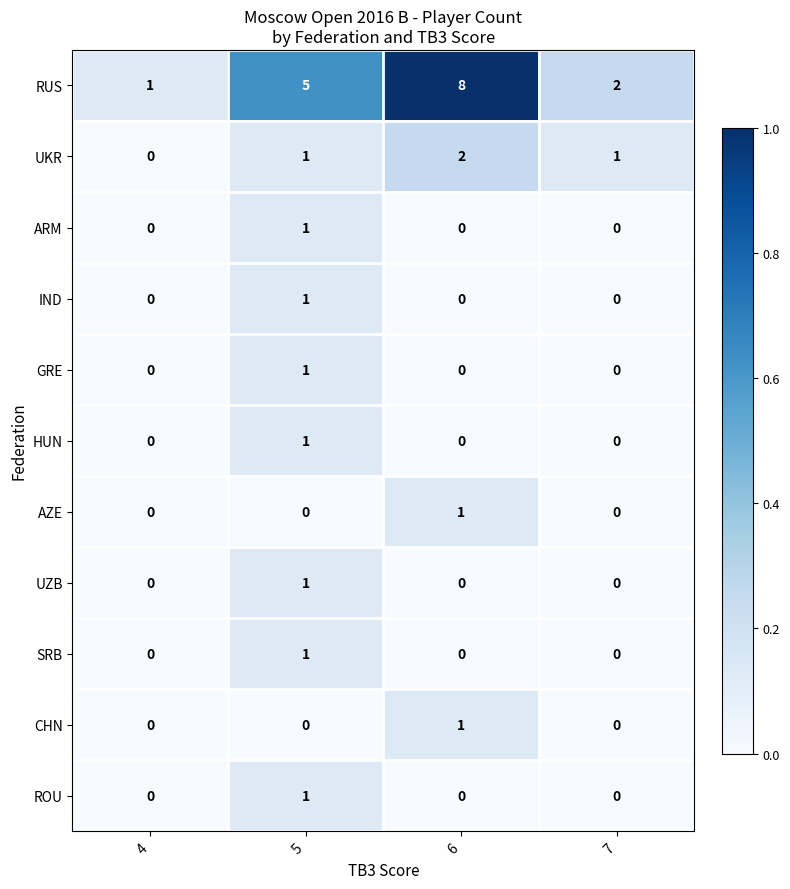

Which series has the largest range (max minus min)?

RUS